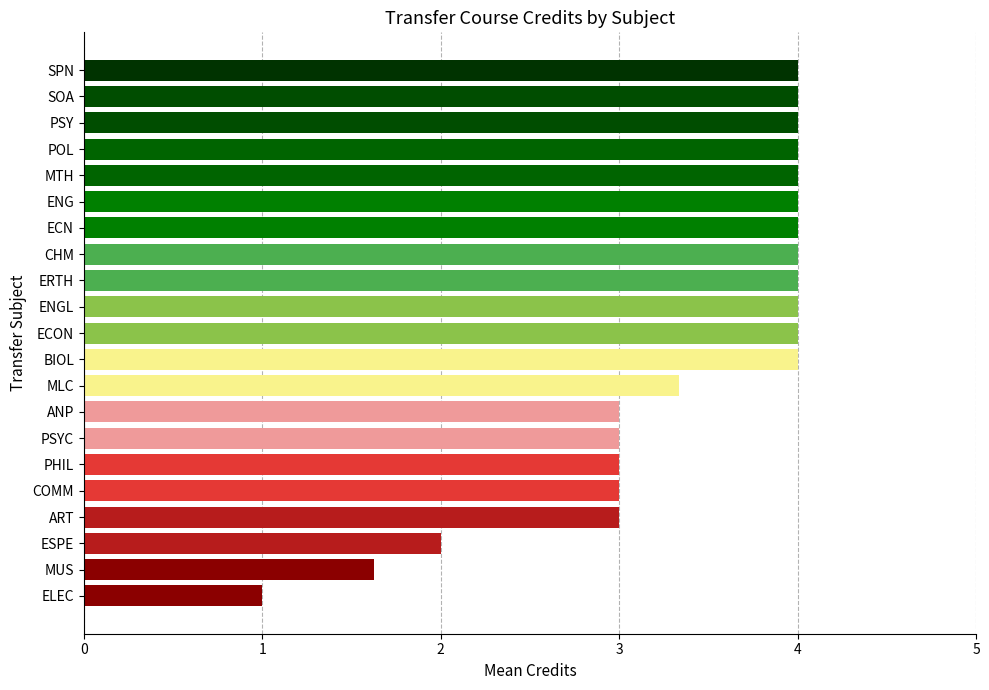

How many values are between 3 and 4?

18